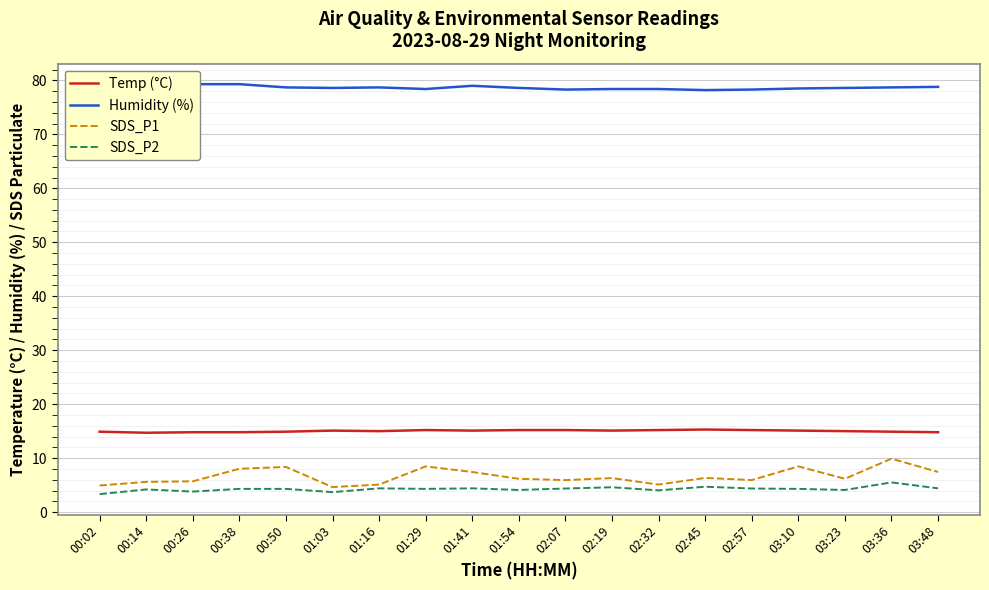

How many series are shown in this chart?

4